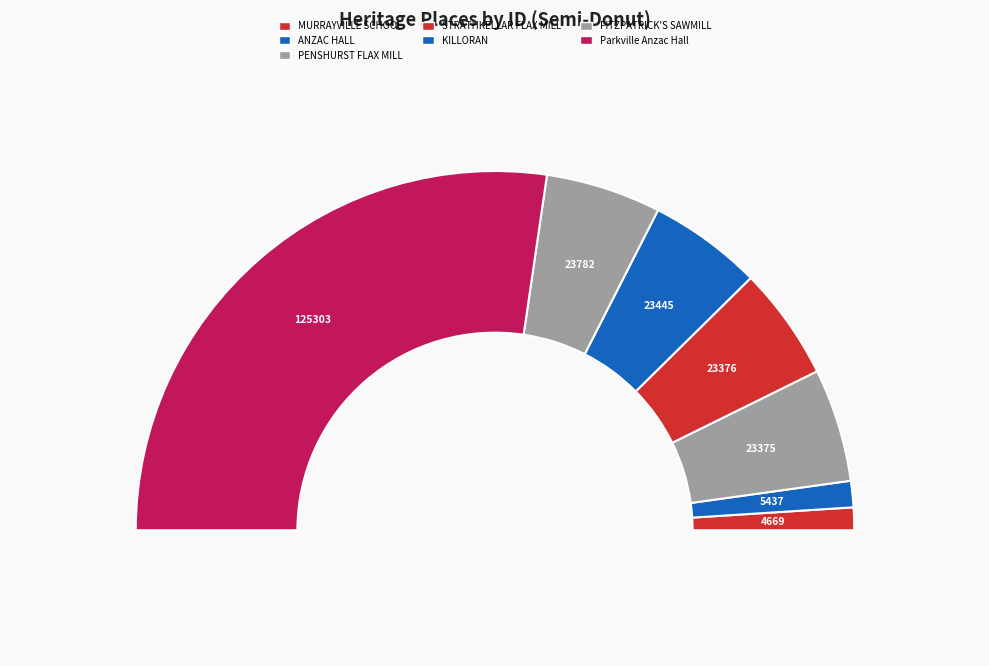

True or false: STRATHKELLAR FLAX MILL accounts for 21% of the total.

False